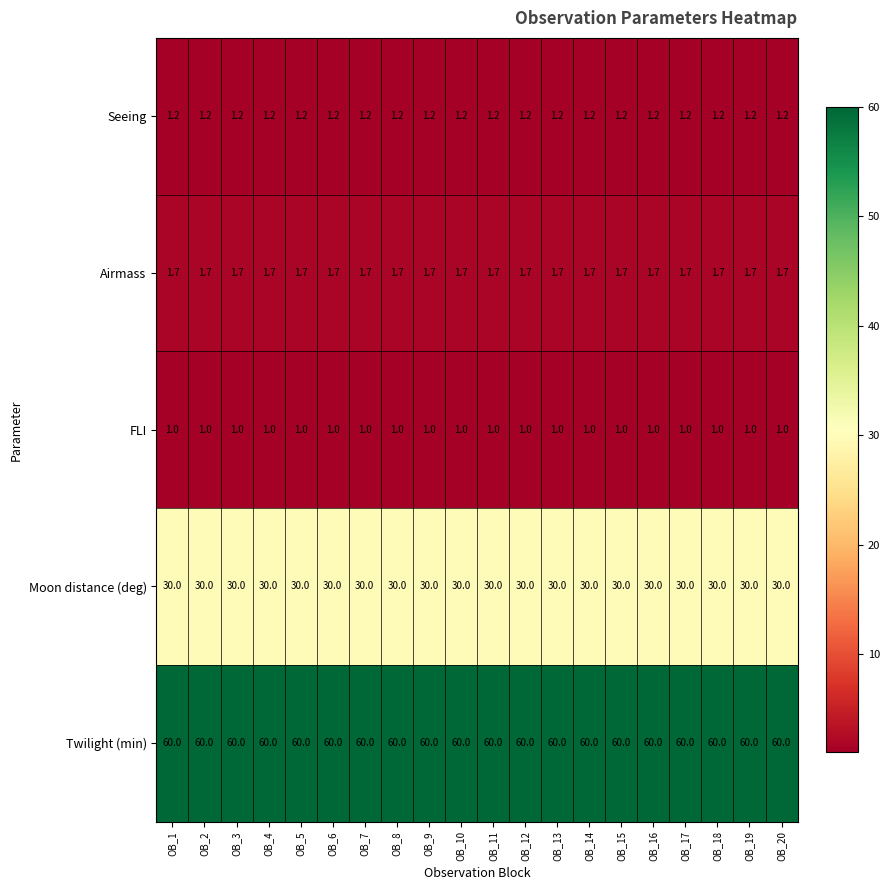

True or false: Airmass has a value of 1.0 at OB_8.

False